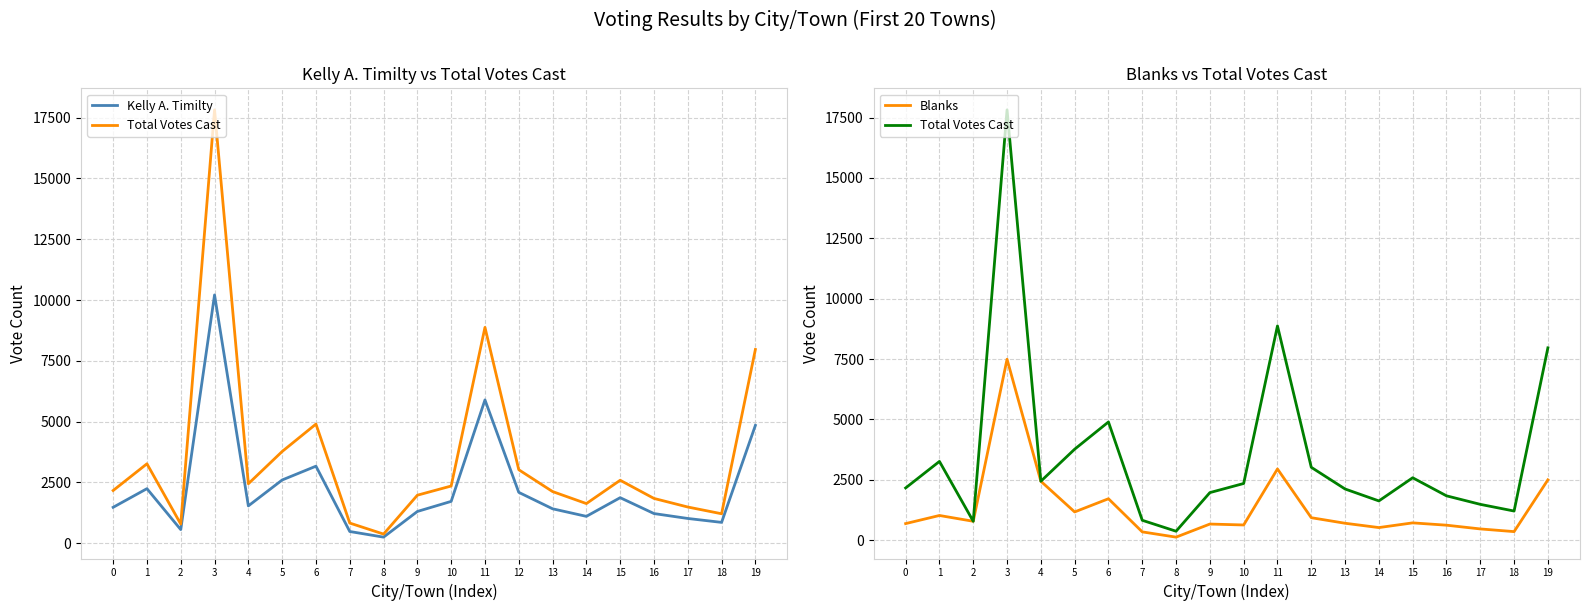

Rank the categories by Total Votes Cast value from lowest to highest.

8, 2, 7, 18, 17, 14, 16, 9, 13, 0, 10, 4, 15, 12, 1, 5, 6, 19, 11, 3